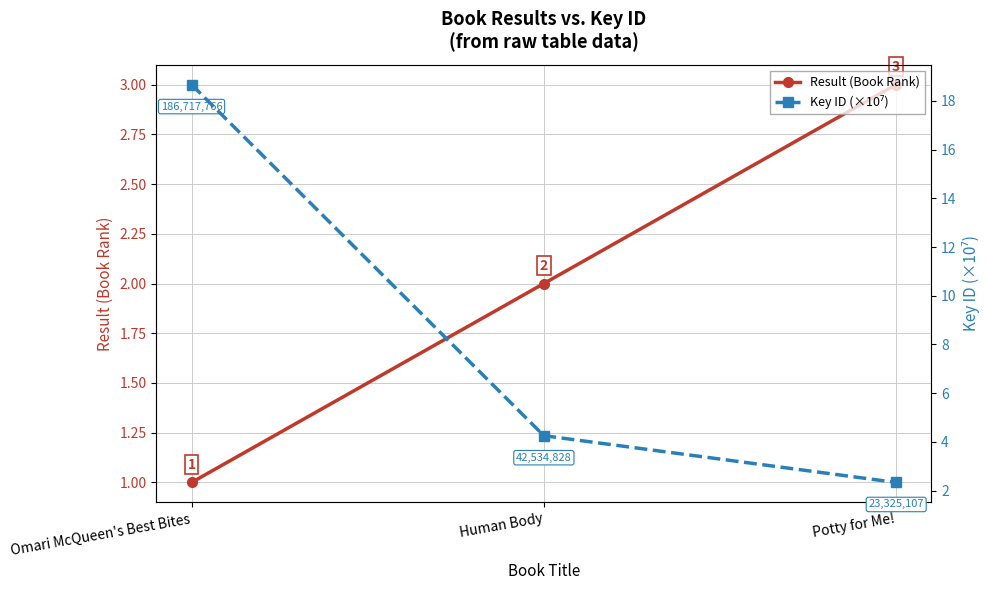

How many lines are shown in the chart?

2